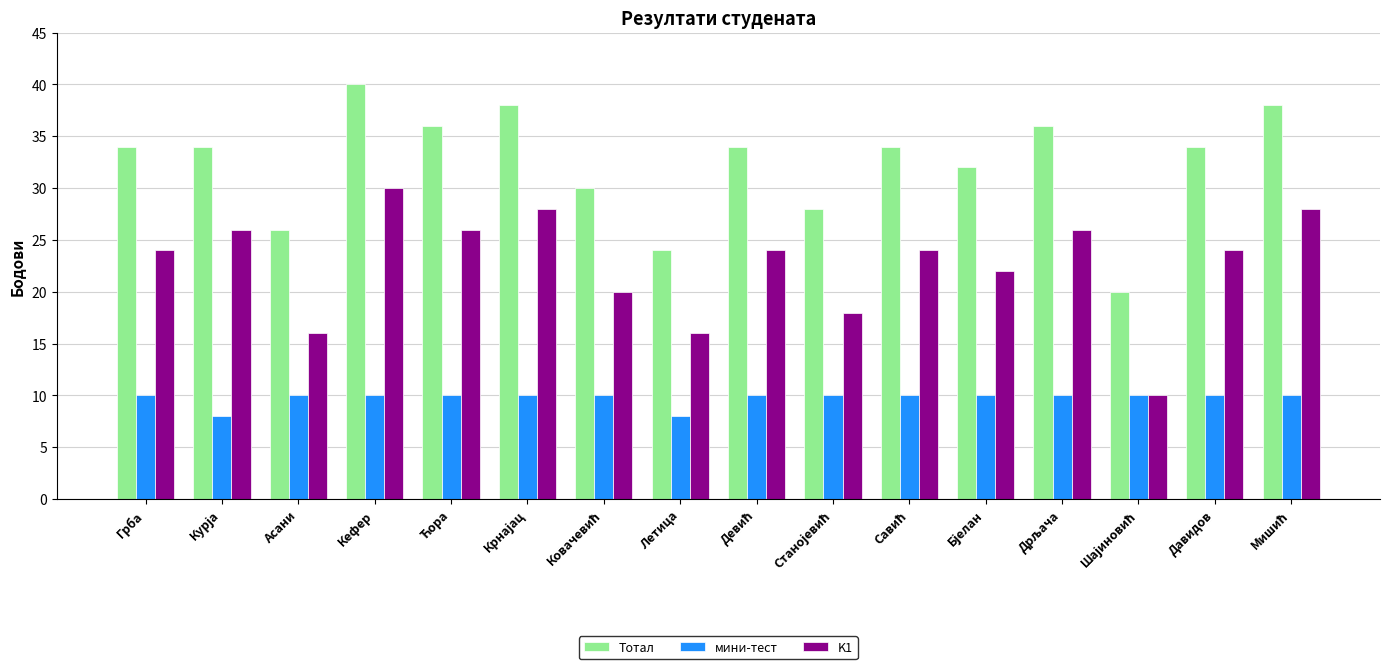

What is the average value of the Тотал series?

32